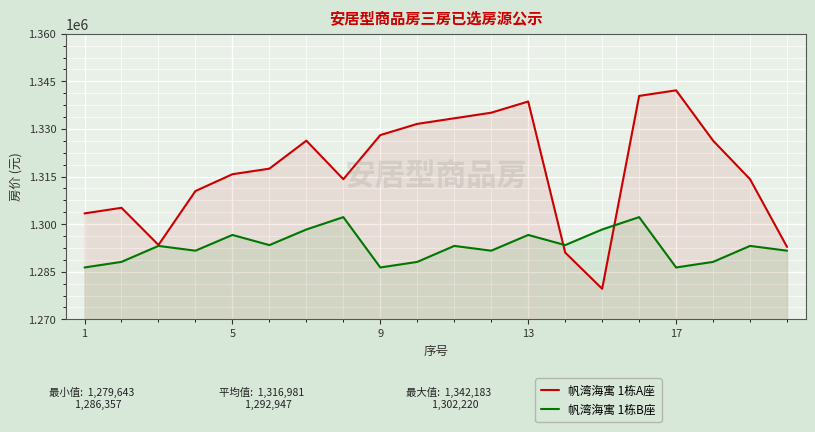

How many lines are shown in the chart?

2